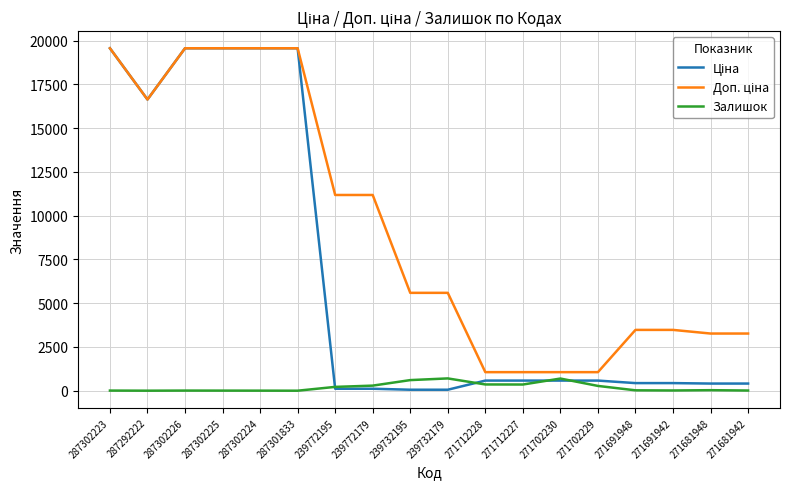

What is the greatest value displayed?

19564.9